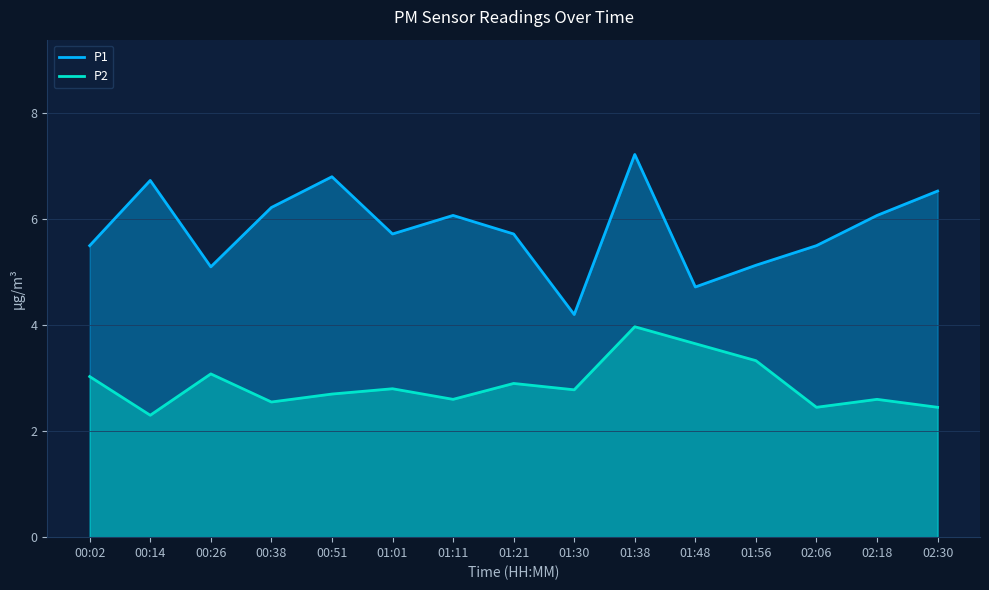

Is the value of P2 at 01:56 greater than the value of P1 at 02:06?

No